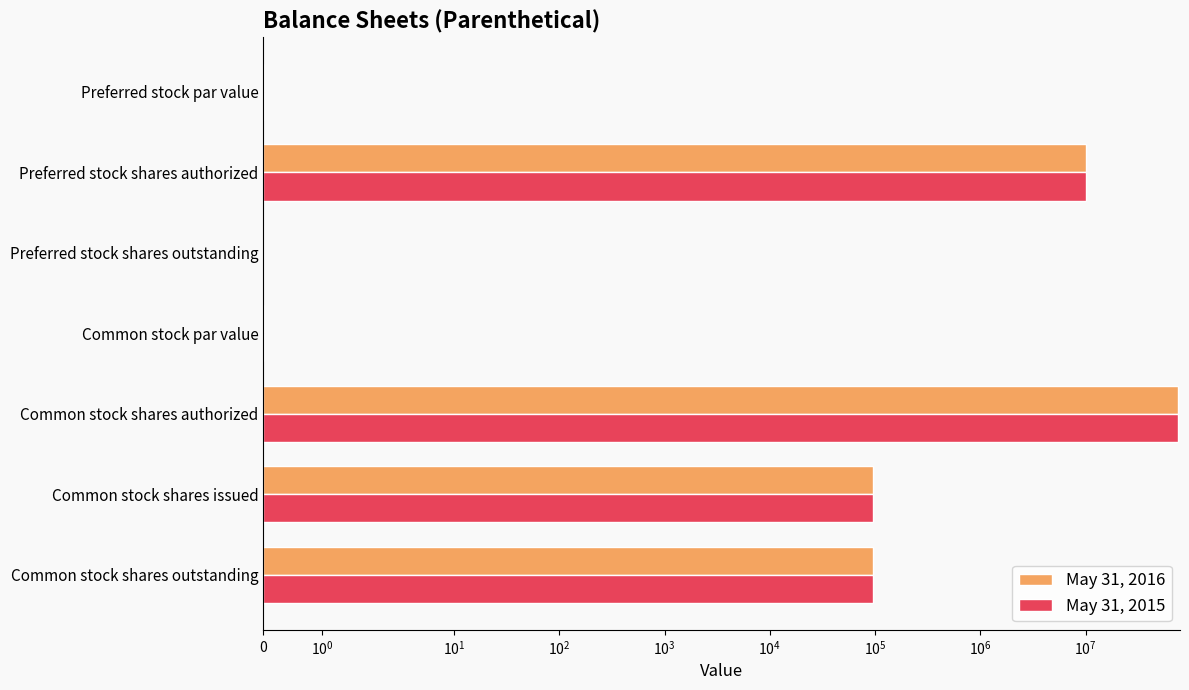

Between Common stock par value and Preferred stock shares outstanding, which is larger?

Common stock par value